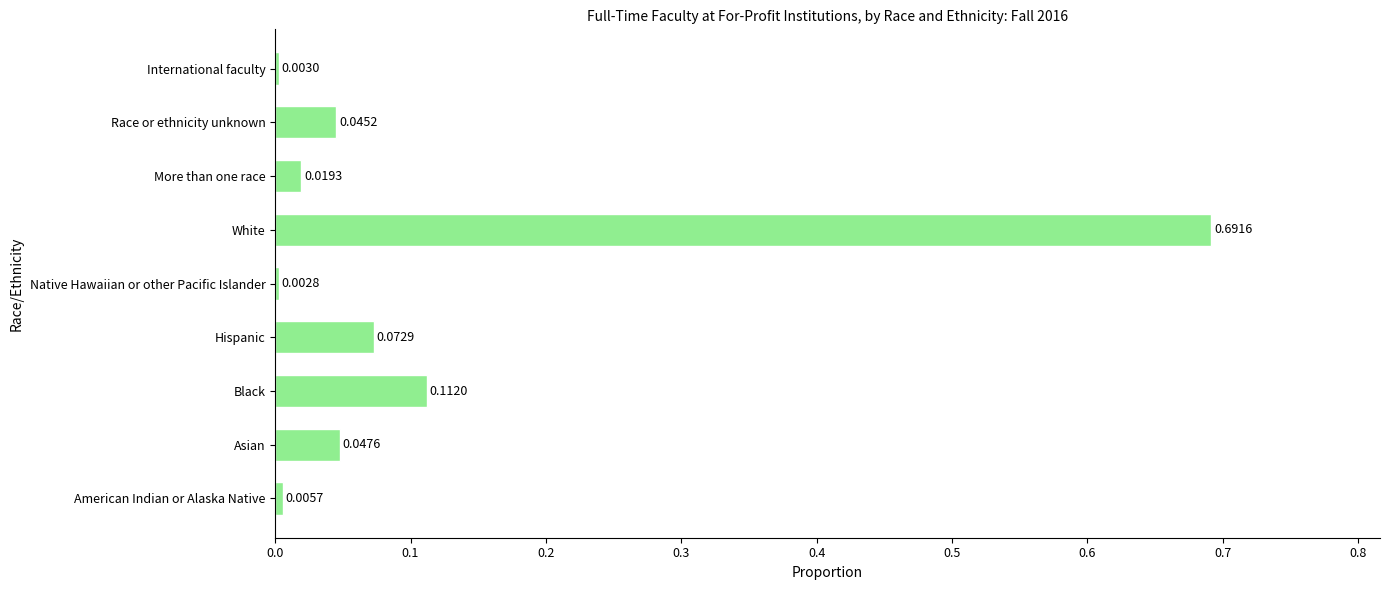

Where is the data nearest to the value 0?

Native Hawaiian or other Pacific Islander